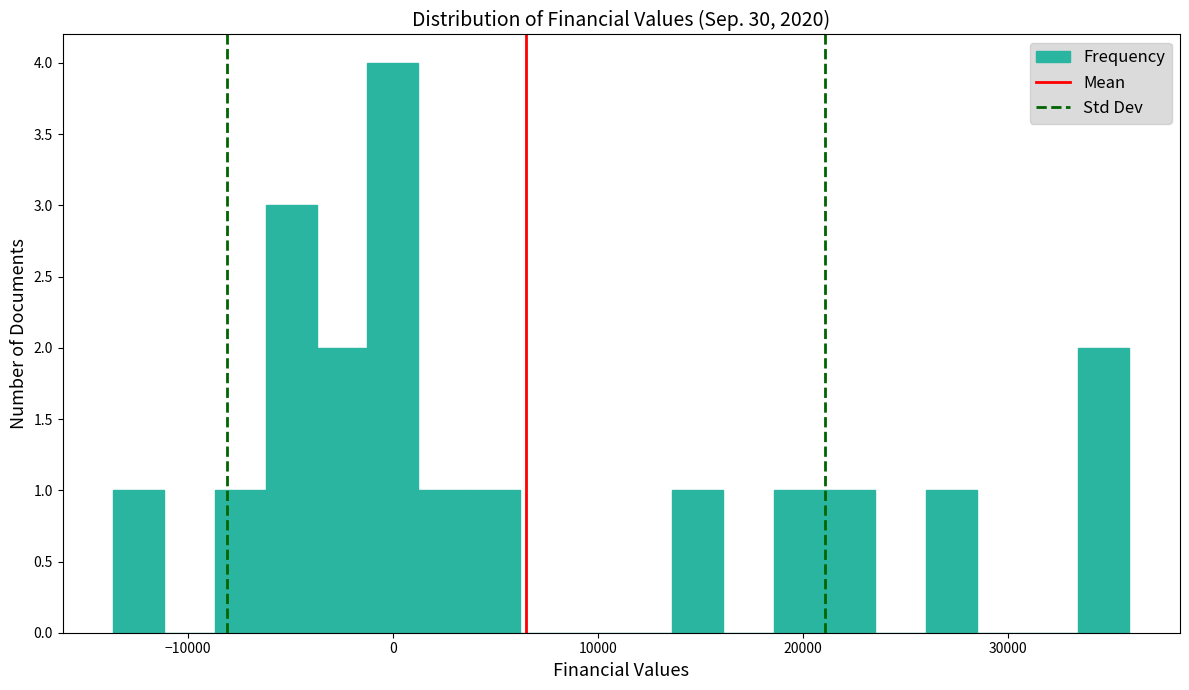

Around what value on the x-axis is the tallest bar? Give the approximate position of its centre, as read against the axis.

0